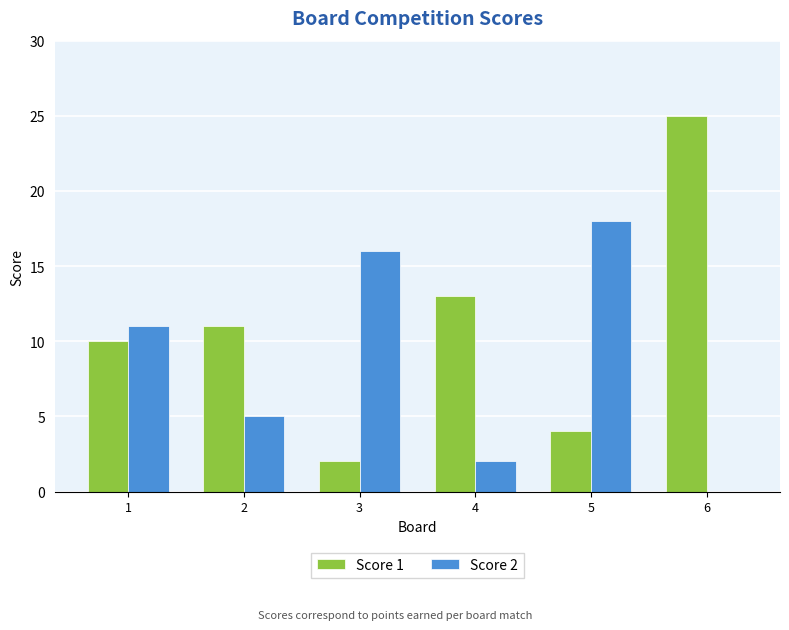

How many values in Score 2 are above zero?

5